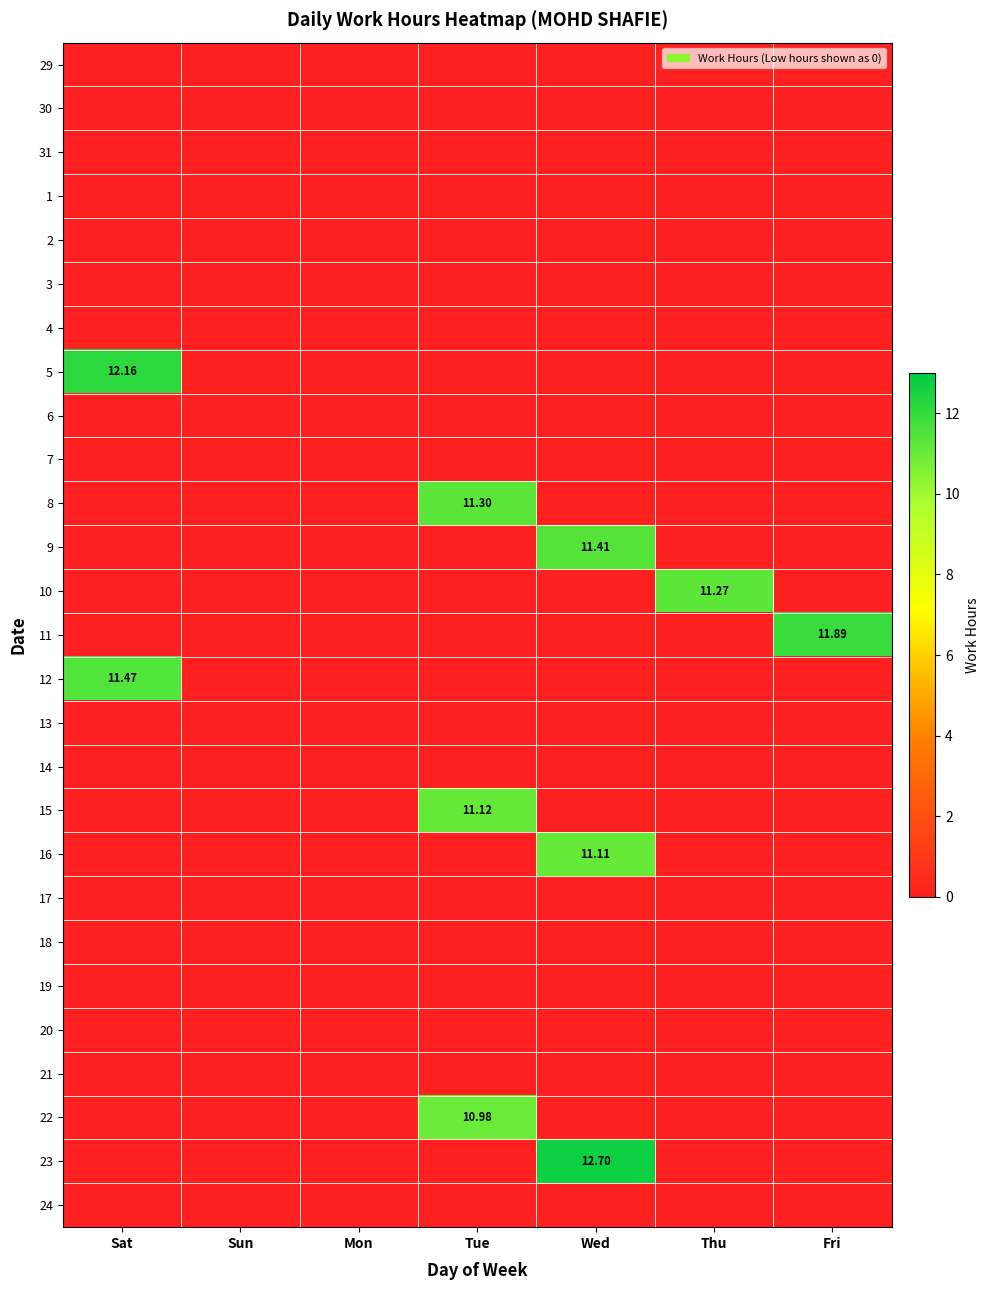

The 12 series shows -4.9 at Tue. True or false?

False